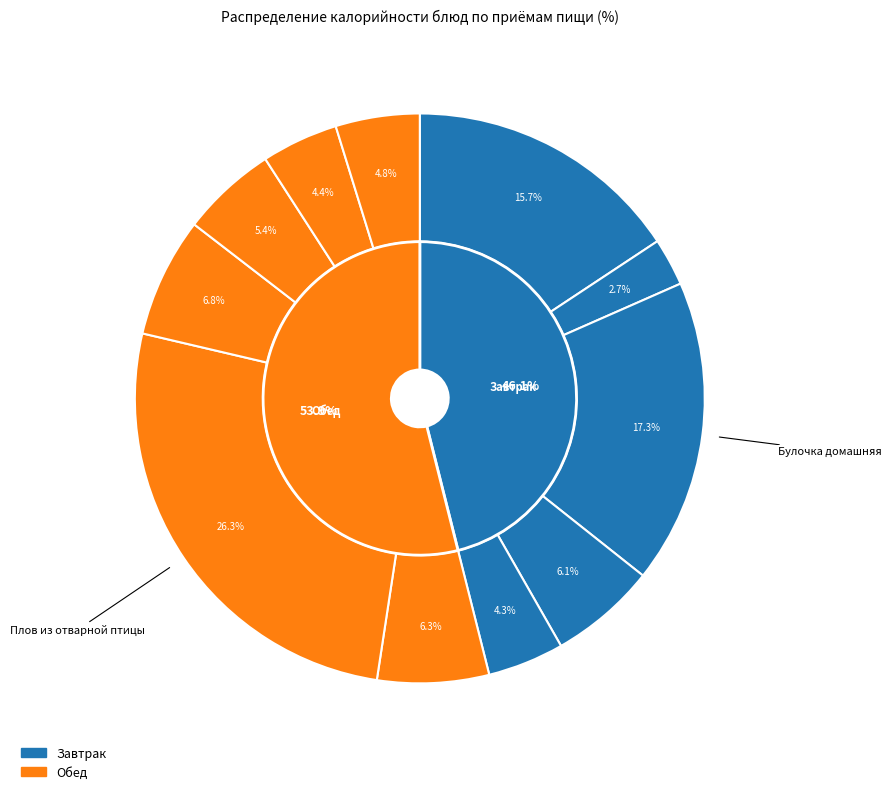

The Масло сливочное slice represents 4% of the pie. True or false?

True